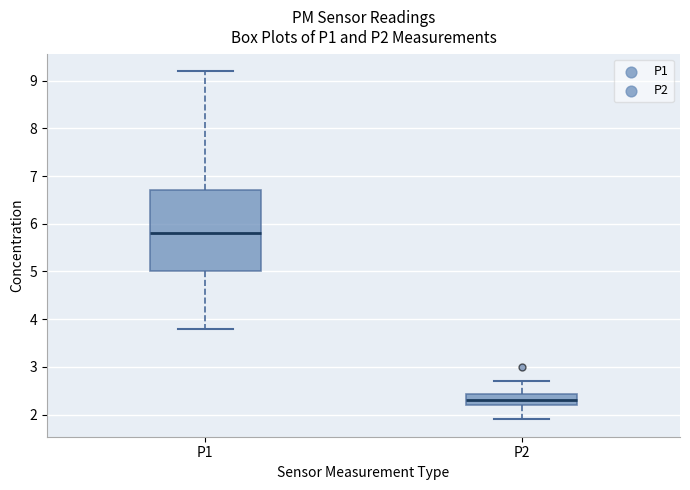

Reading left to right, read every box against the y-axis: the position of its median line, the range the box covers, and the ends of its whiskers. The values are not printed on the chart, so give them approximately, as read against the axis.

P1: median 5.8, box 5.0 to 6.7, whiskers 3.8 to 9.2
P2: median 2.3, box 2.2 to 2.4, whiskers 1.9 to 2.7